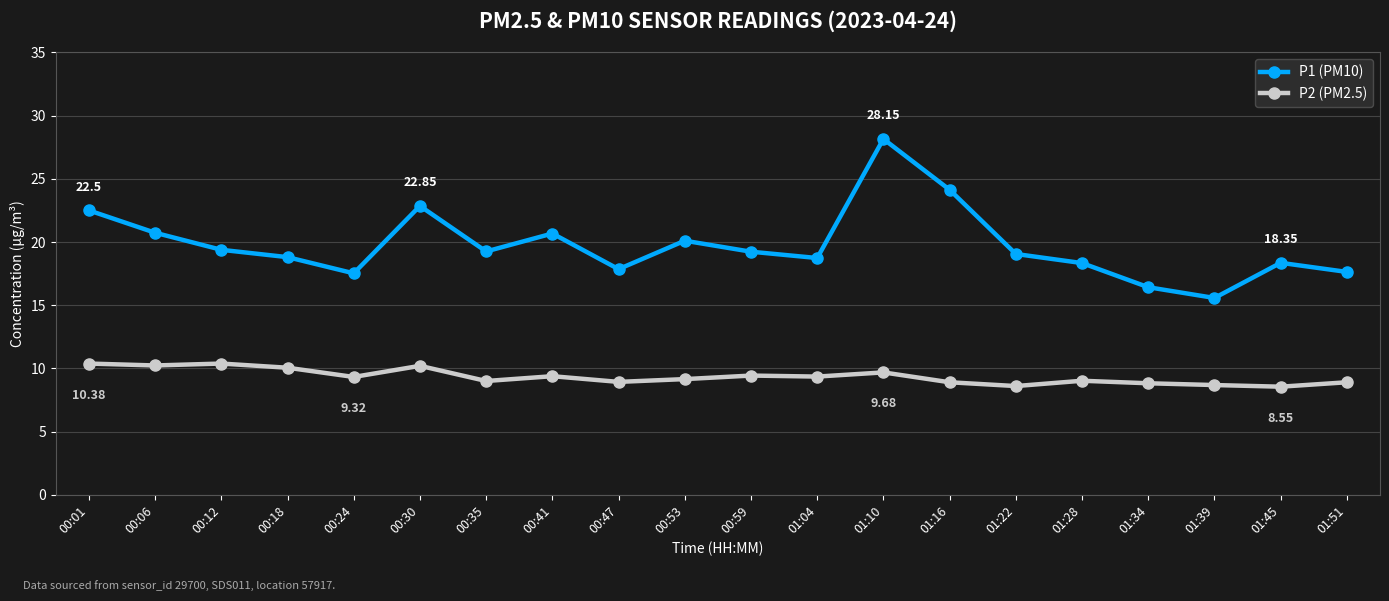

Which series changed the most between 01:28 and 01:39?

P1 (PM10)